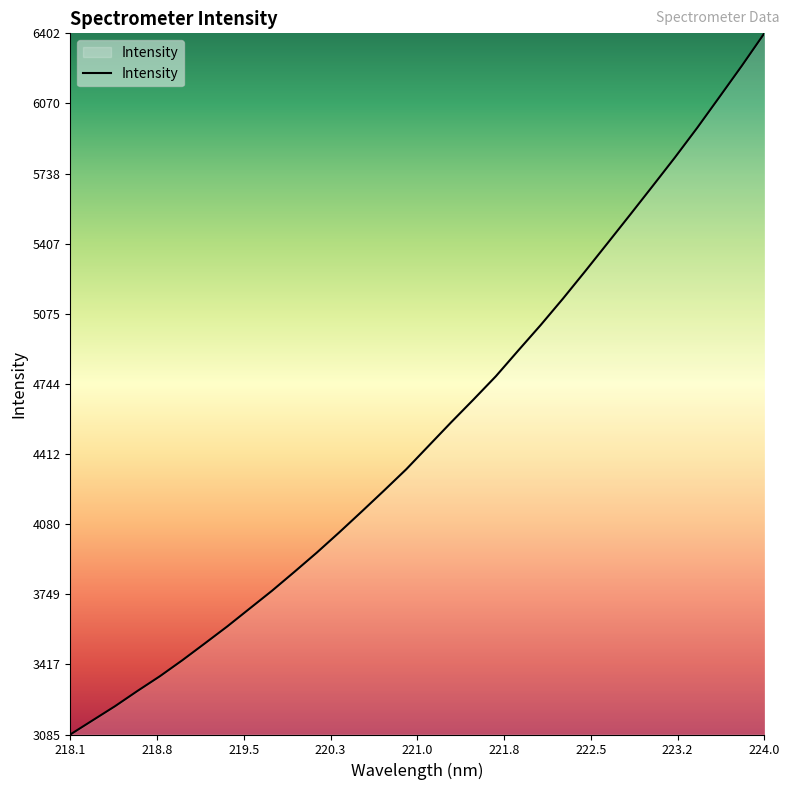

What is the greatest value displayed?

6402.2